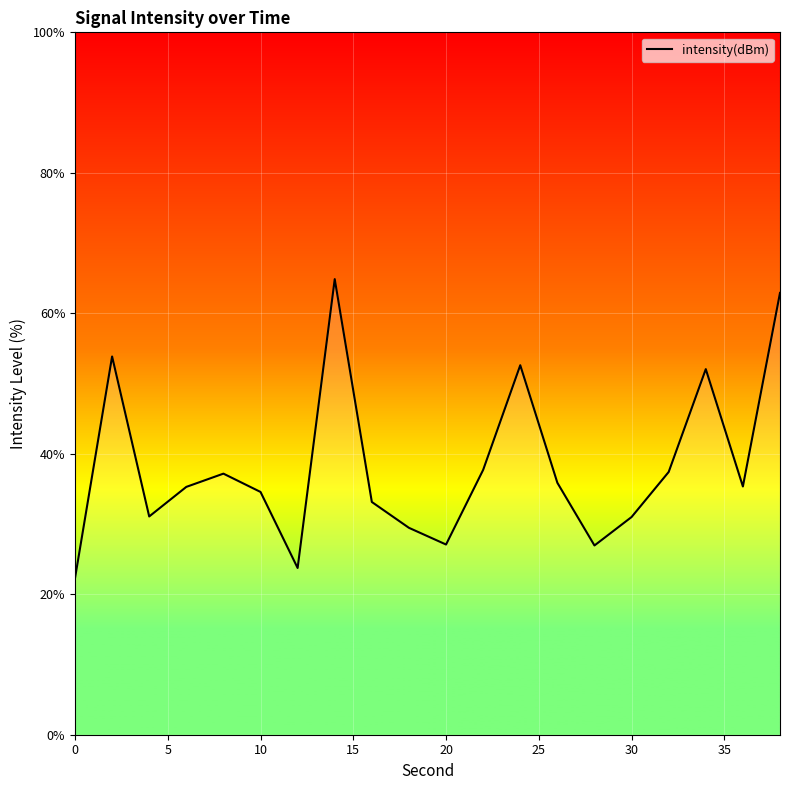

What is the minimum value shown in the chart?

22.3